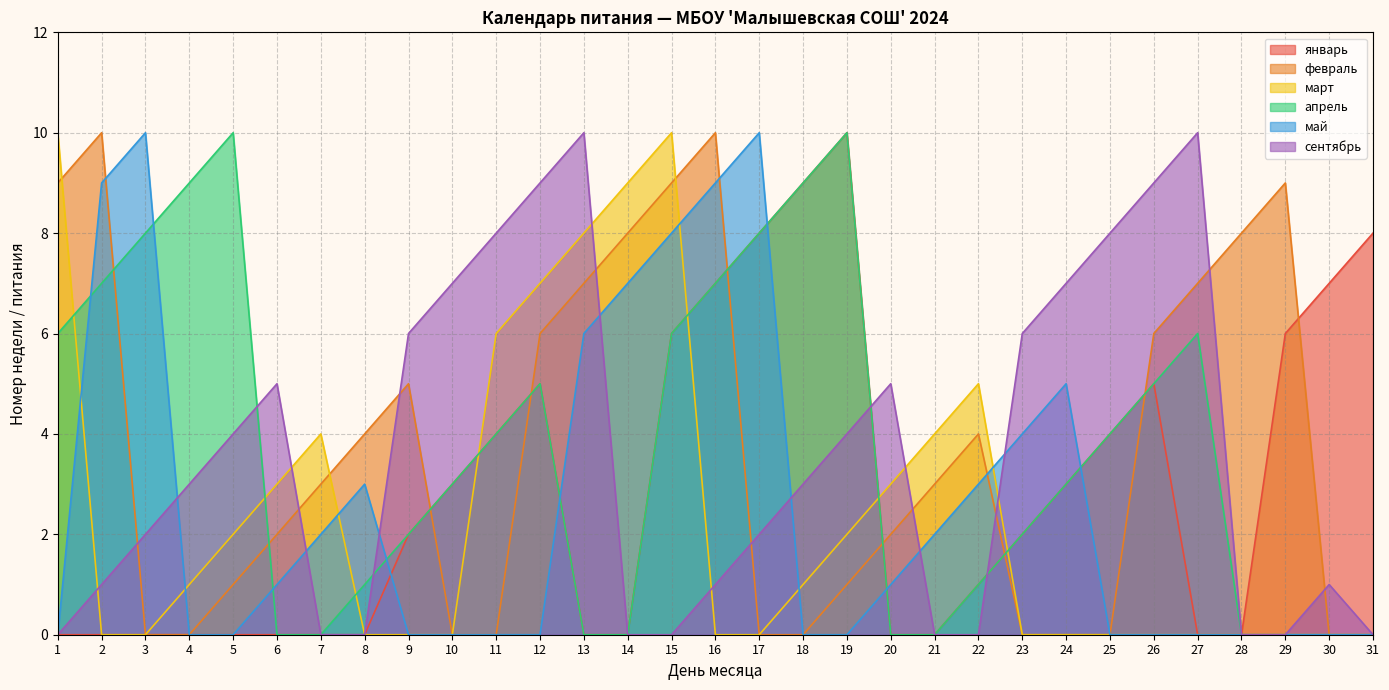

How many intersections are there between январь and сентябрь?

2